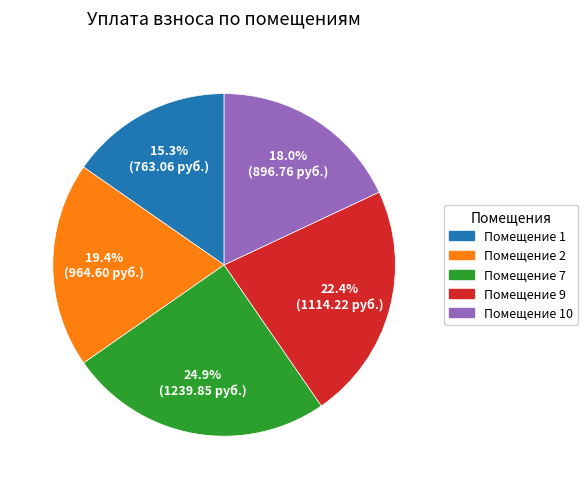

Approximately how many times larger is the value at Помещение 10 compared to Помещение 2?

0.9